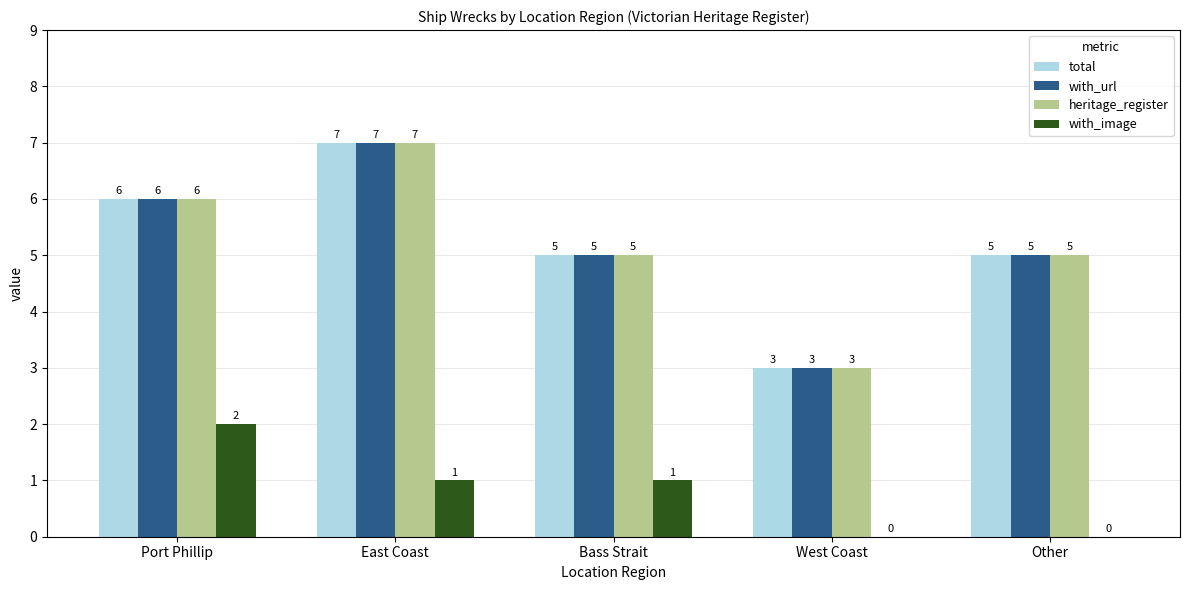

Reading left to right, what are all the values shown in this chart?

total: Port Phillip=6	East Coast=7	Bass Strait=5	West Coast=3	Other=5
with_url: Port Phillip=6	East Coast=7	Bass Strait=5	West Coast=3	Other=5
heritage_register: Port Phillip=6	East Coast=7	Bass Strait=5	West Coast=3	Other=5
with_image: Port Phillip=2	East Coast=1	Bass Strait=1	West Coast=0	Other=0